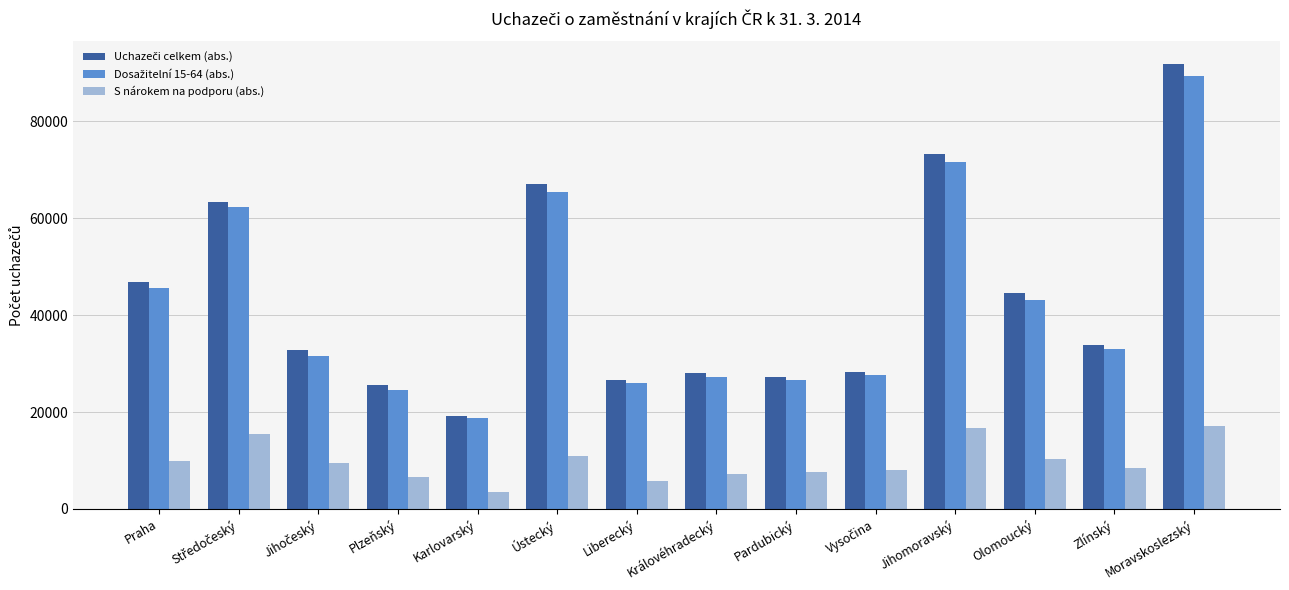

What is the difference between the highest and lowest values at Pardubický?

19545